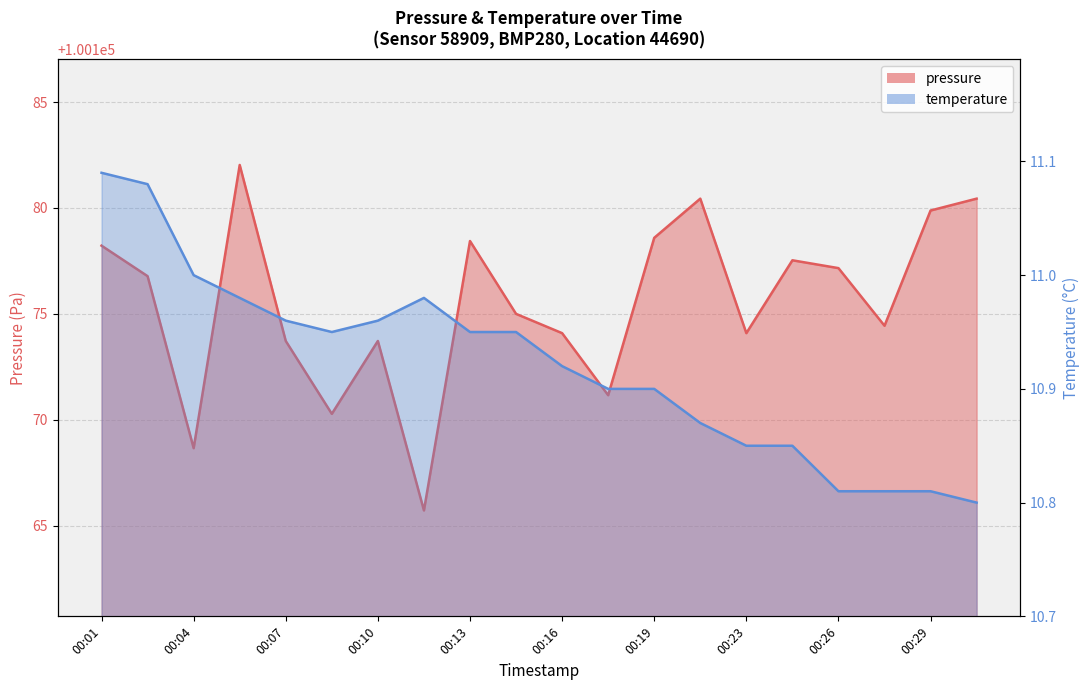

What is the smallest value displayed?

10.8